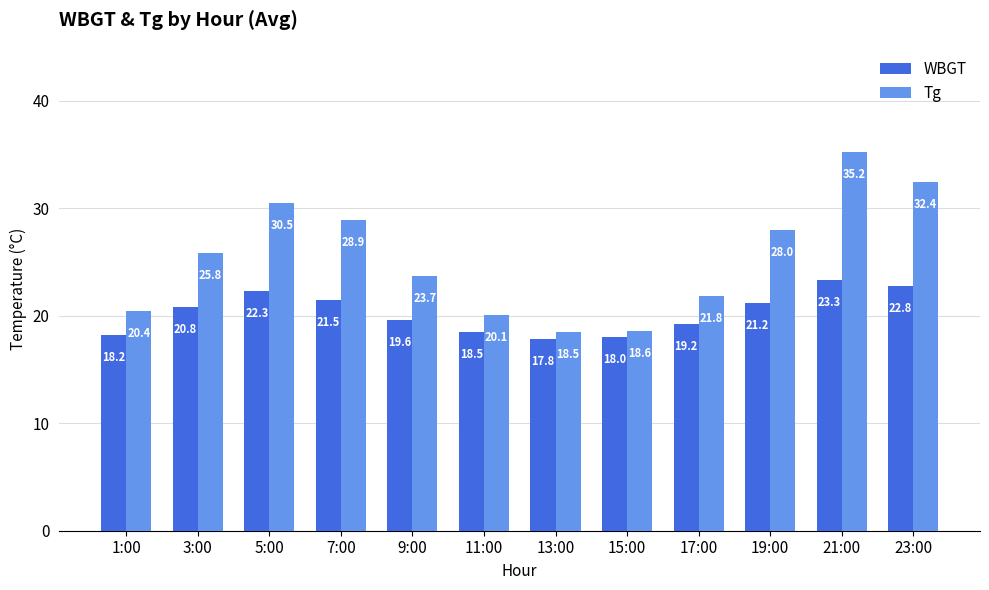

Which series changed the most between 1:00 and 3:00?

Tg